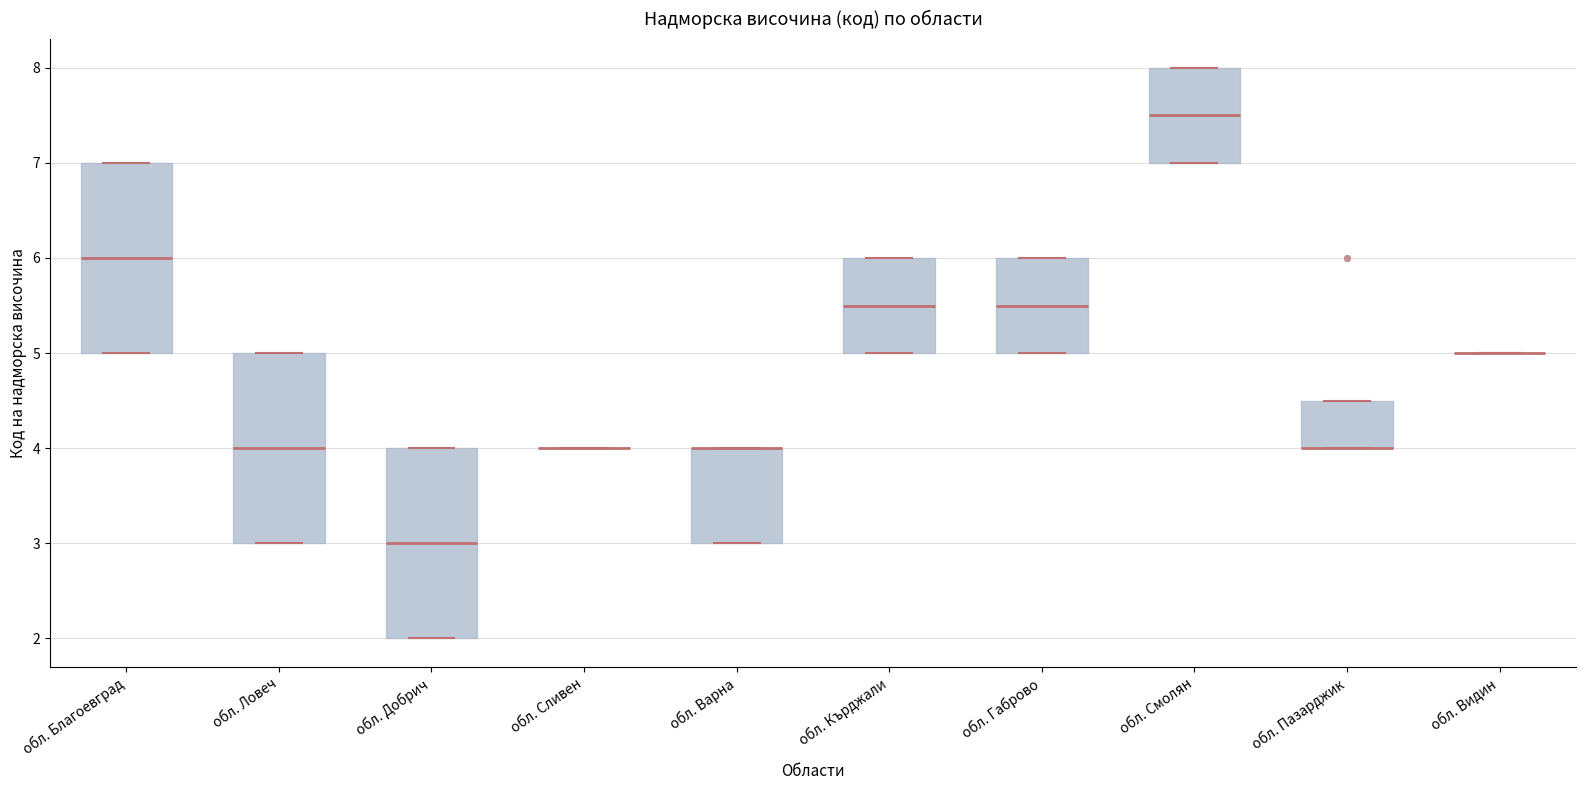

Where does the median line of the box for обл. Смолян sit on the y-axis? The values are not printed on the chart, so give them approximately, as read against the axis.

7.5